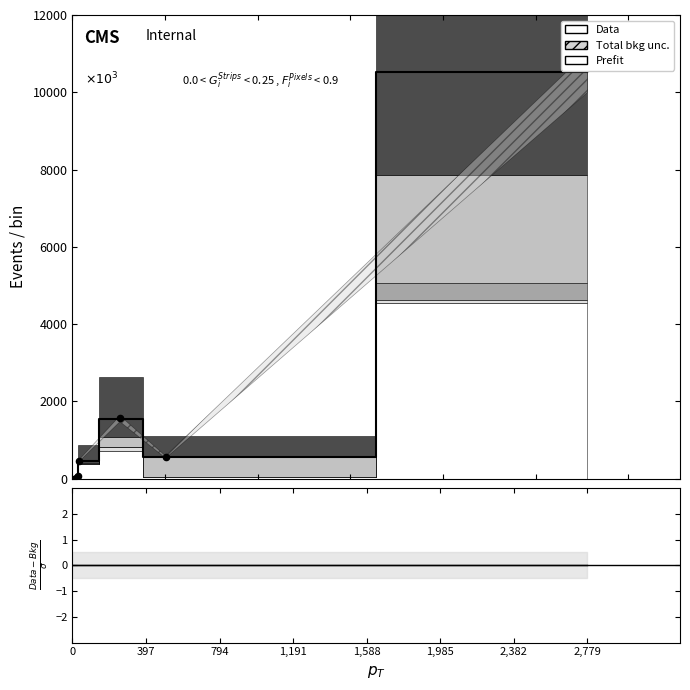

What is the total value across all series at 1,191?

3116.9